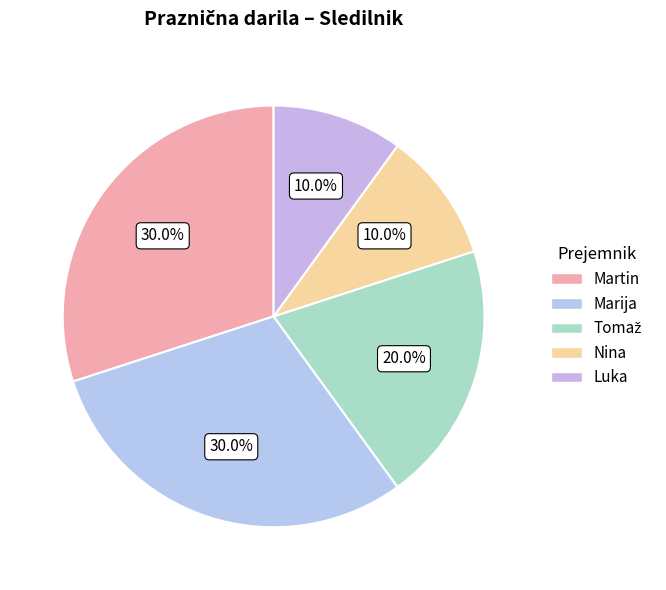

Is it true that Tomaž is 29% of the pie?

False